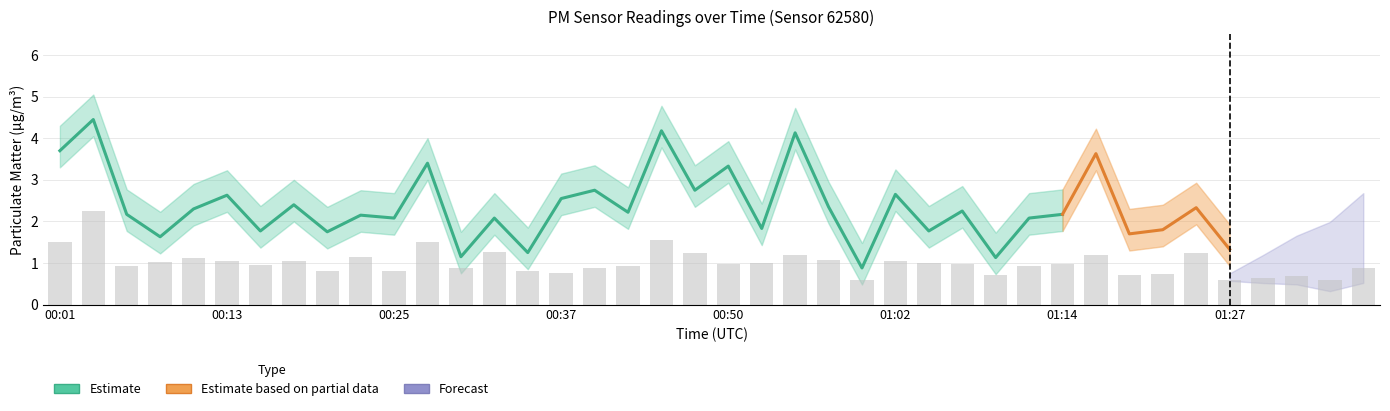

Reading left to right, what are all the values shown in this chart?

1.5	2.2	0.9	1.0	1.1	1.1	0.9	1.1	0.8	1.1	0.8	1.5	0.9	1.3	0.8	0.8	0.9	0.9	1.6	1.2	1.0	1.0	1.2	1.1	0.6	1.1	1.0	1.0	0.7	0.9	1.0	1.2	0.7	0.7	1.2	0.6	0.6	0.7	0.6	0.9